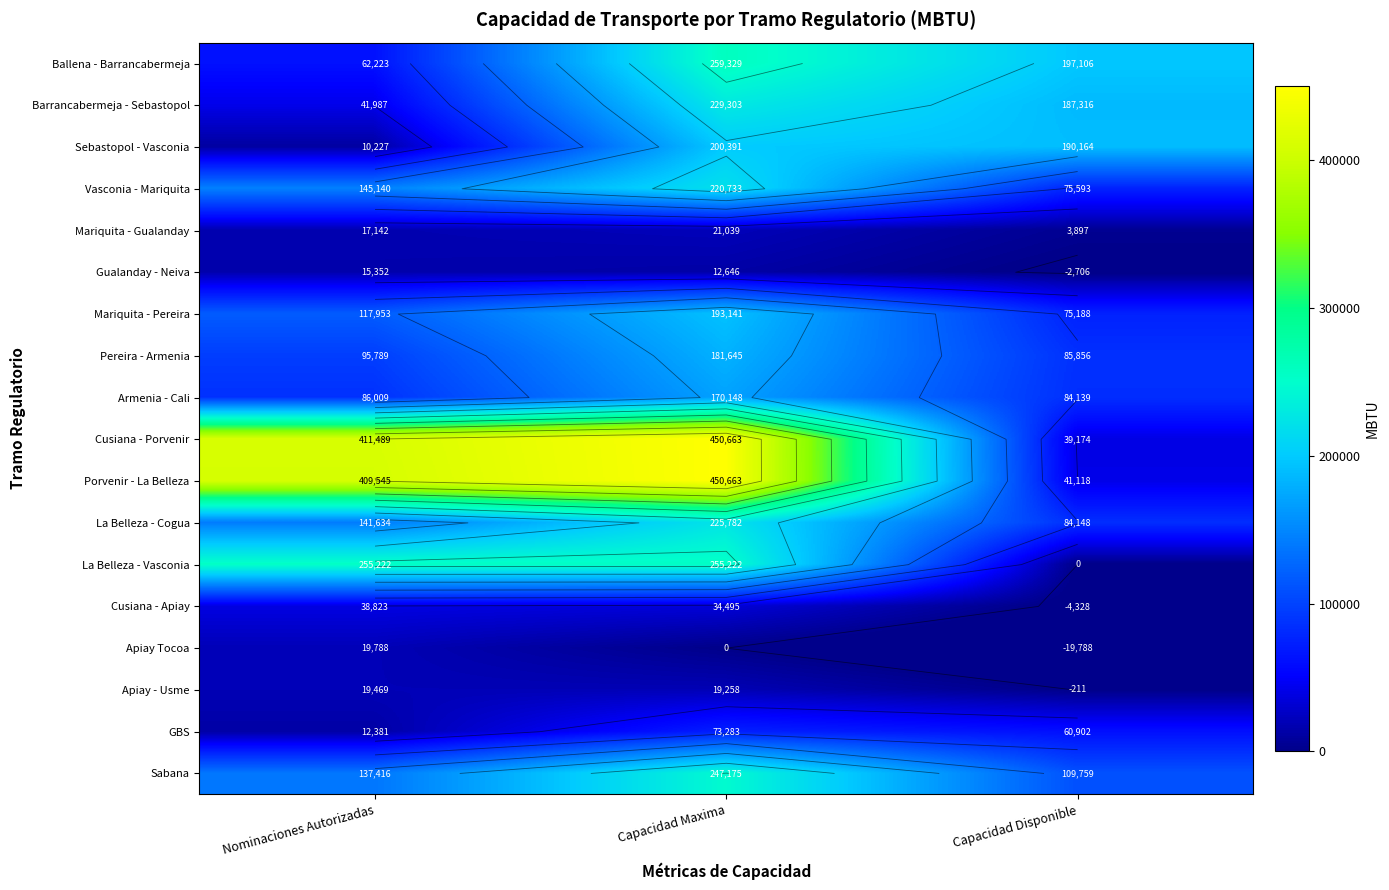

Which has a higher value, Nominaciones Autorizadas or Capacidad Maxima?

Capacidad Maxima